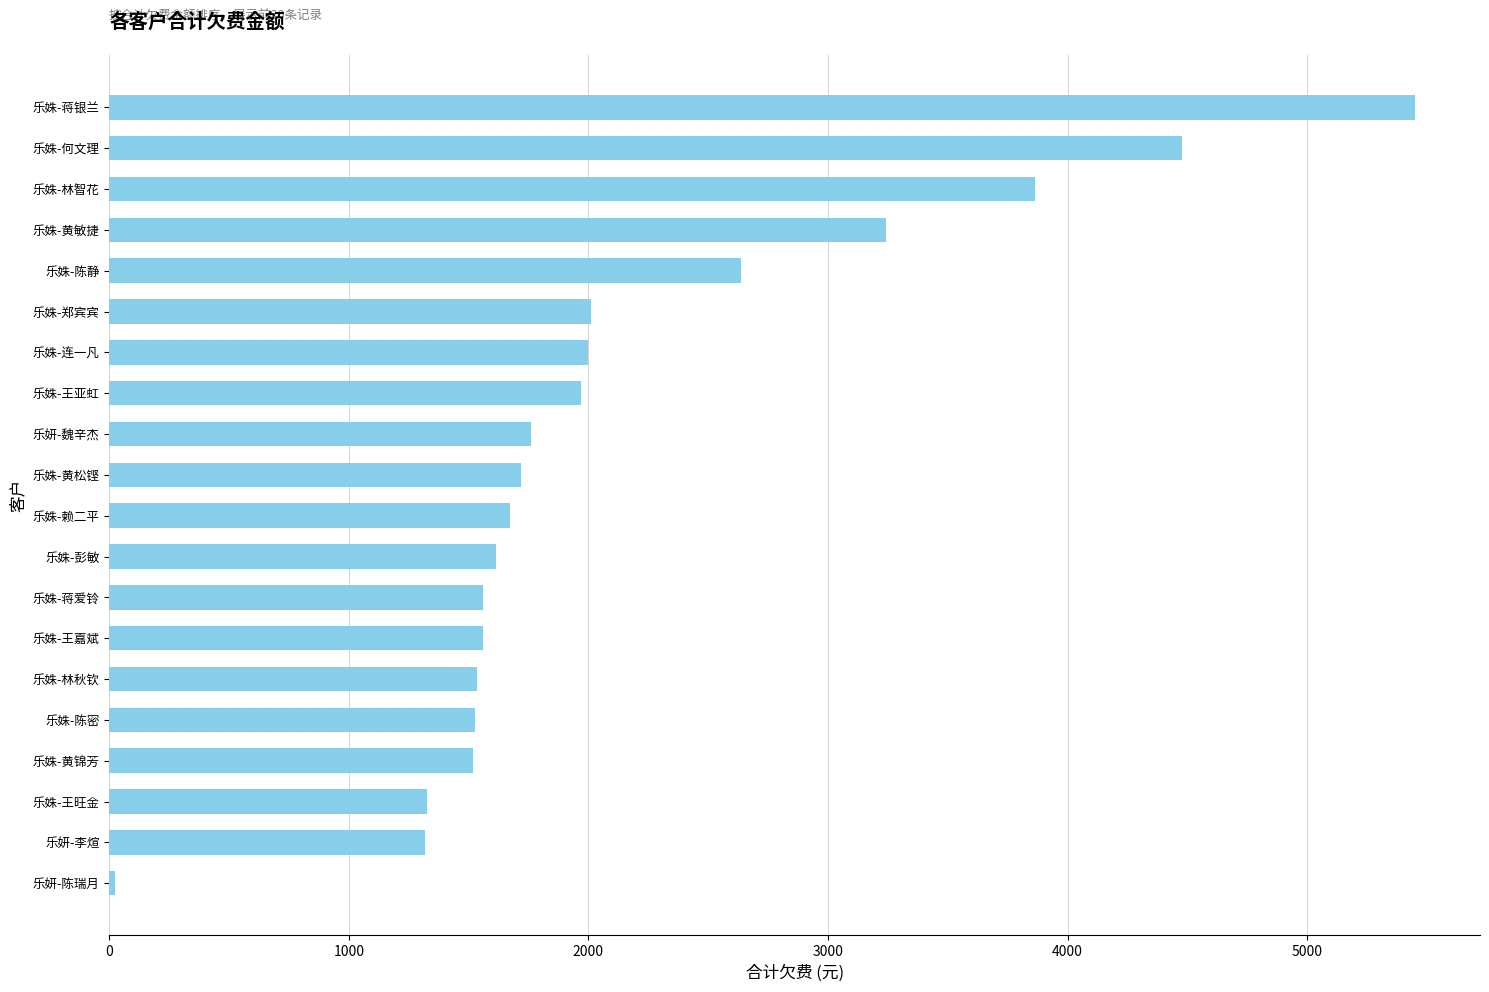

Are the bars horizontal?

Yes